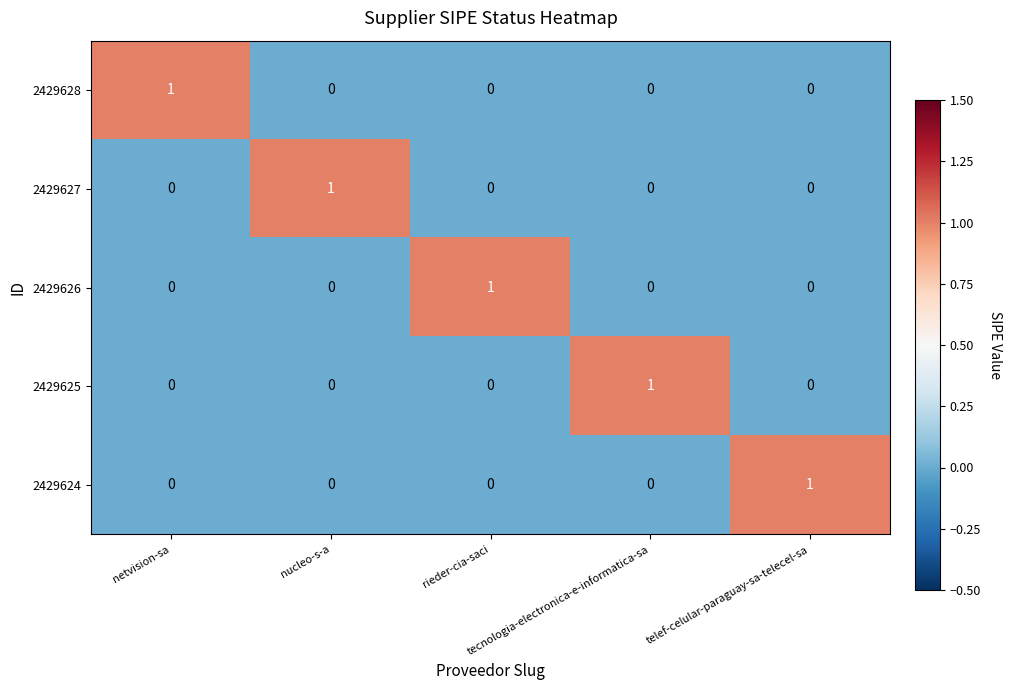

At which category is the sum across all series the highest?

netvision-sa